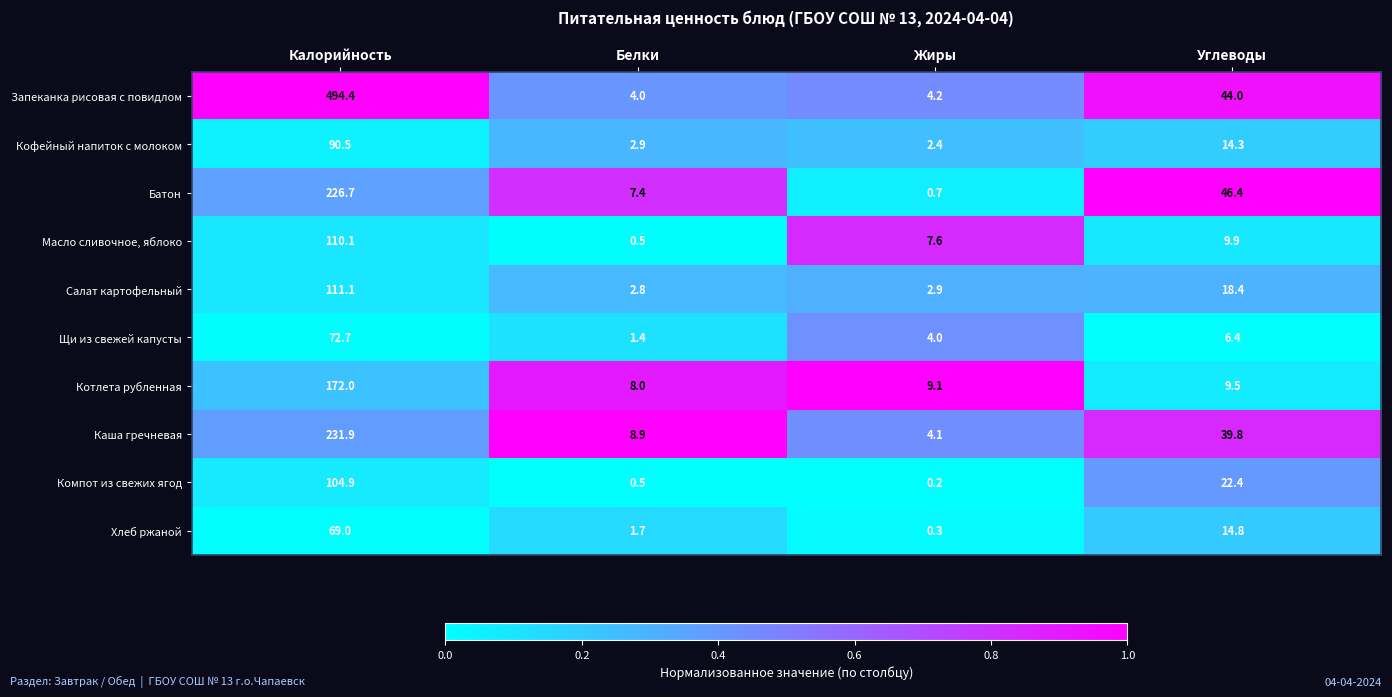

What is the total value across all series at Калорийность?

1683.3